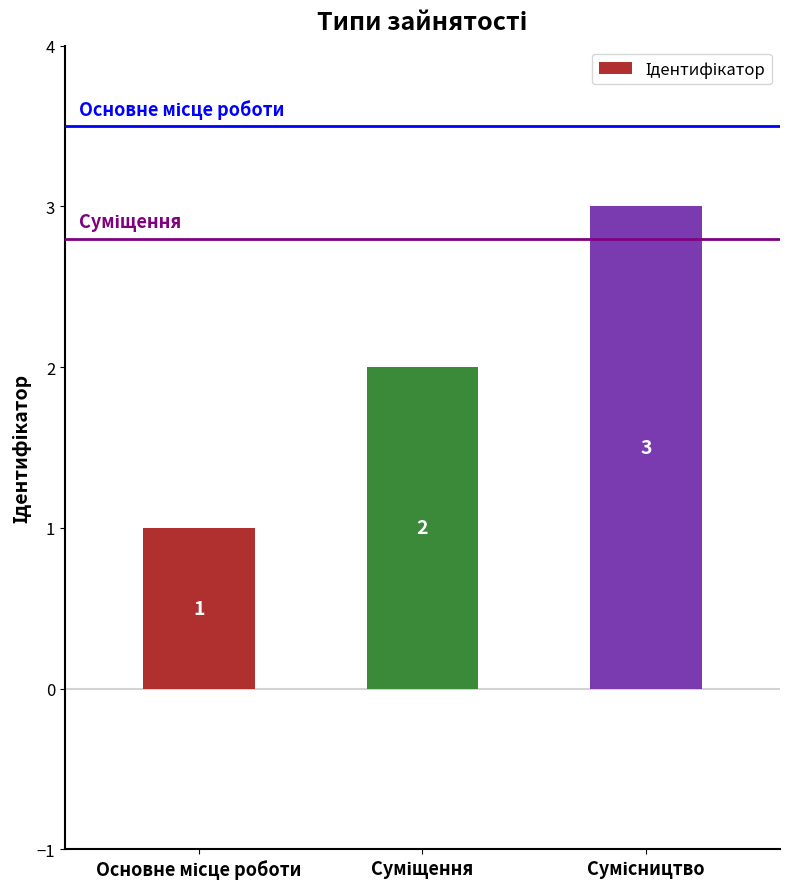

What is the value of the 1st bar from the left?

1